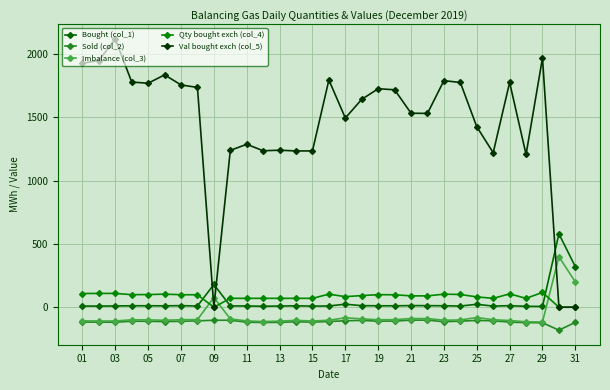

Does the chart have visible grid lines?

Yes